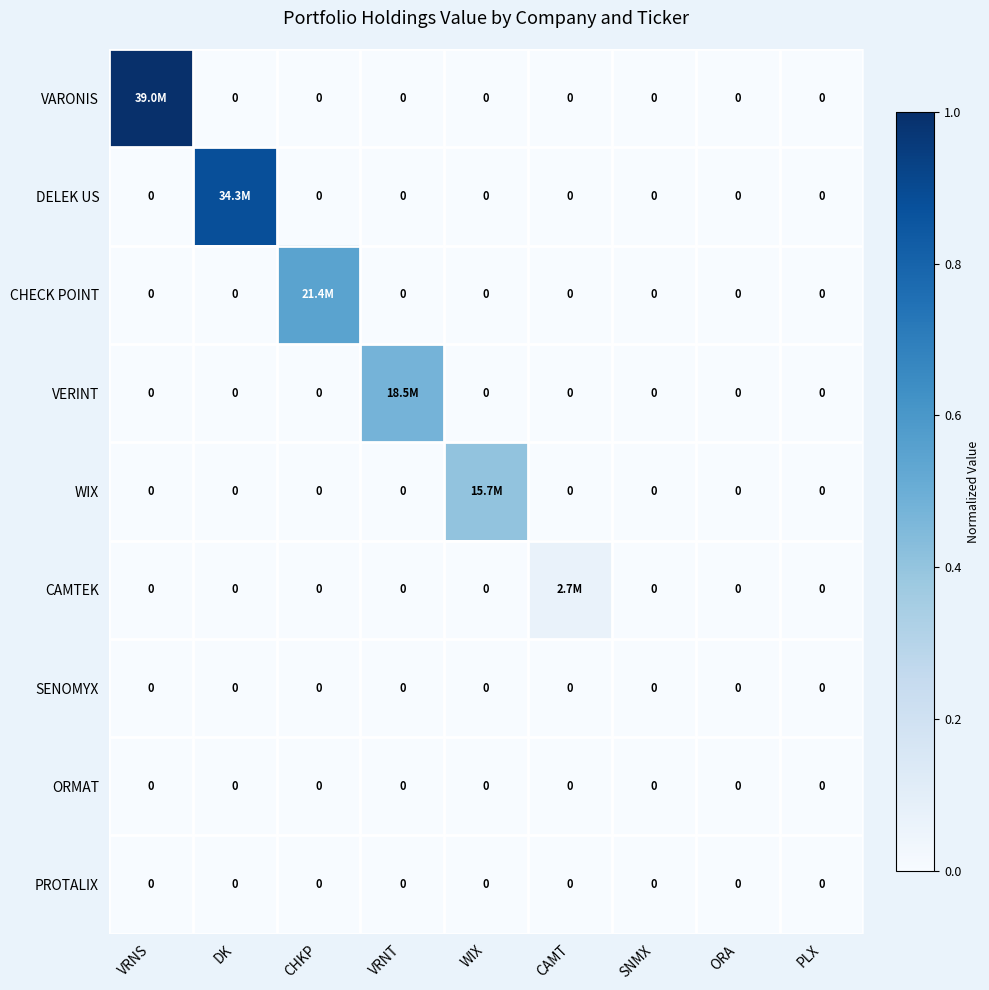

What is the total value across all series at CHKP?

0.5